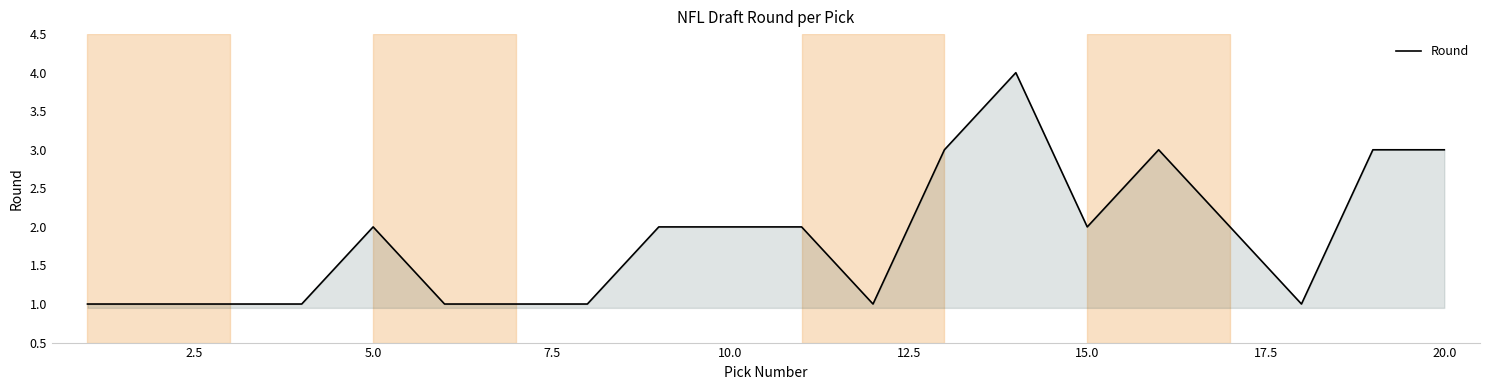

What is the difference between the maximum and minimum values?

3